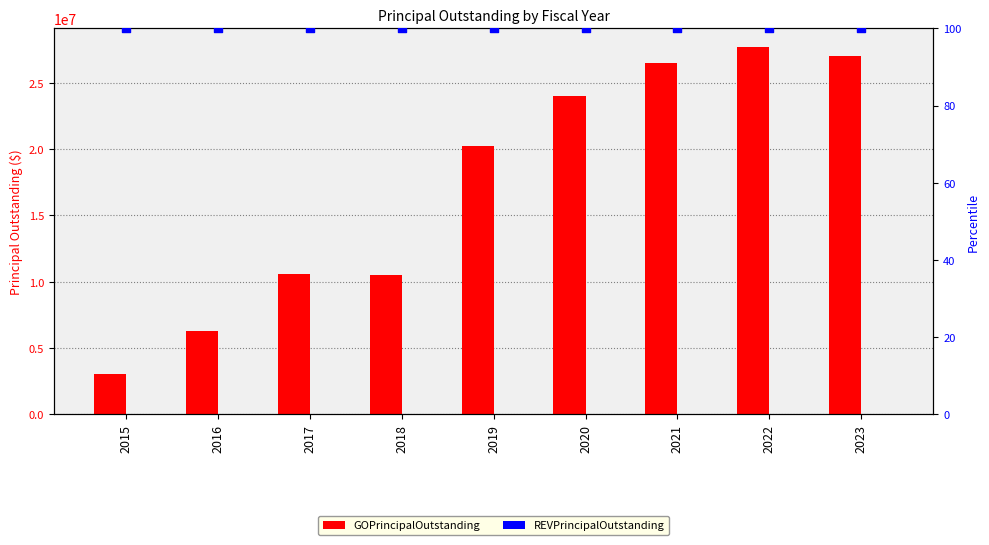

At which category is the sum across all series the highest?

2022